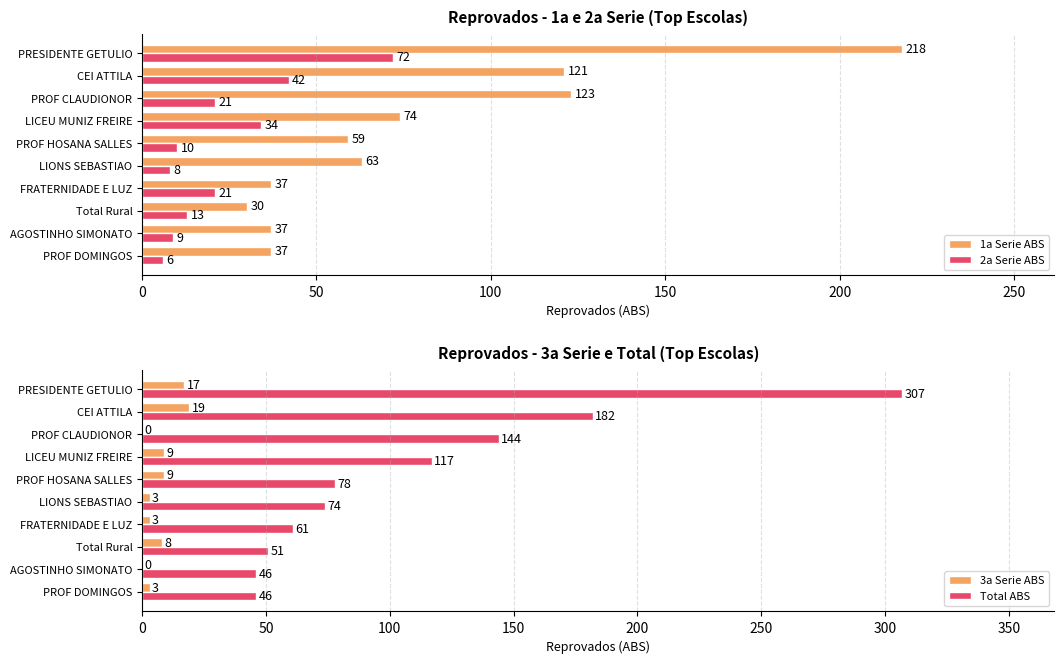

What is the difference between the maximum and second lowest values in the 1a Serie ABS series?

181